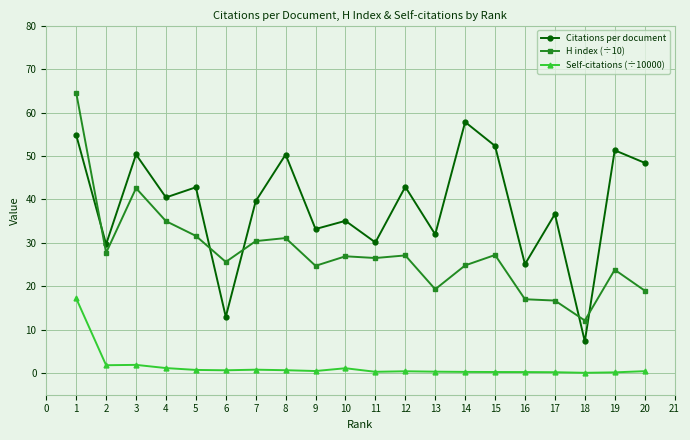

What is the total value across all series at 11?

56.9